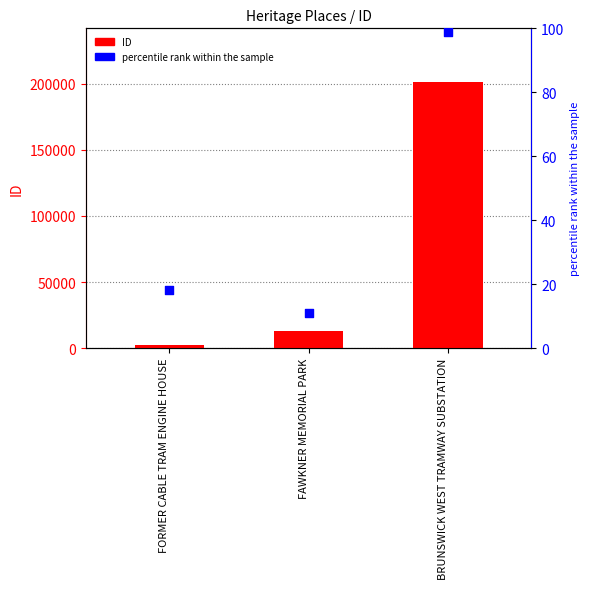

At which category is the sum across all series the highest?

BRUNSWICK WEST TRAMWAY SUBSTATION